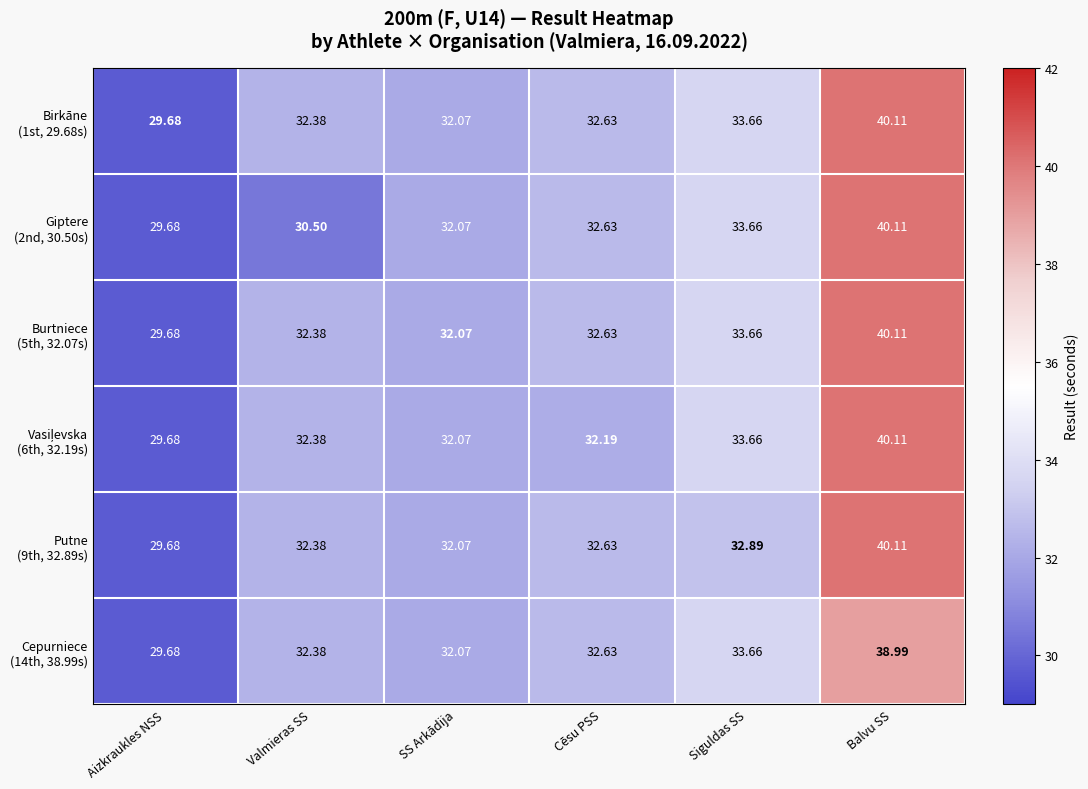

At which category is the sum across all series the highest?

Balvu SS